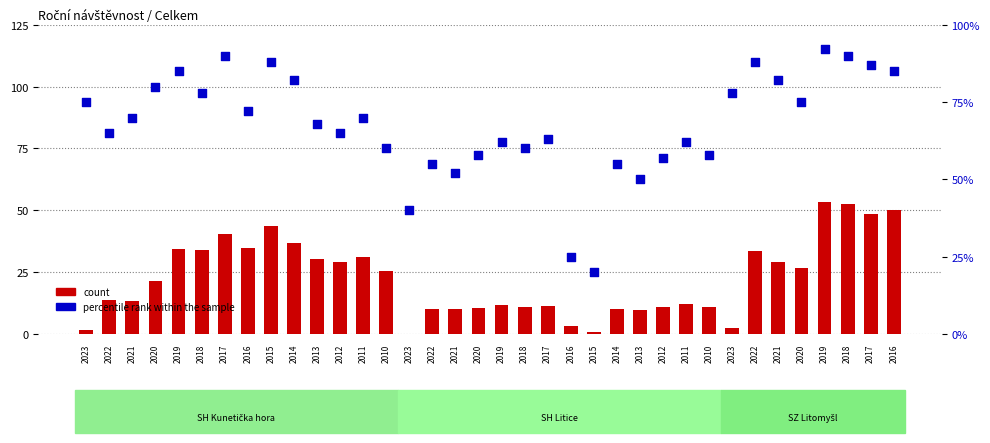

Which series has the largest total across all categories?

count